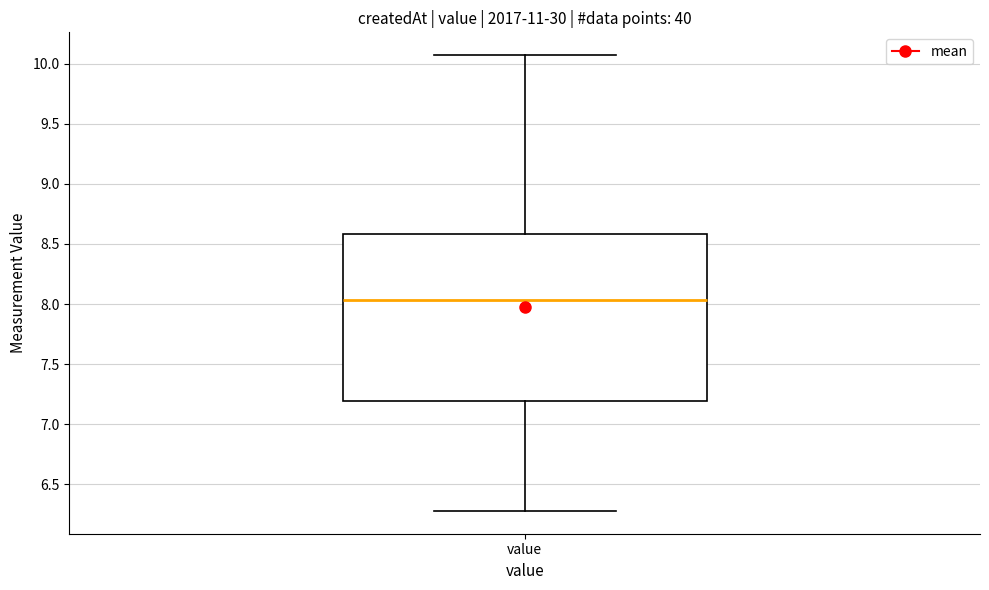

Where is the lower edge of the box for value on the y-axis? The values are not printed on the chart, so give them approximately, as read against the axis.

7.20